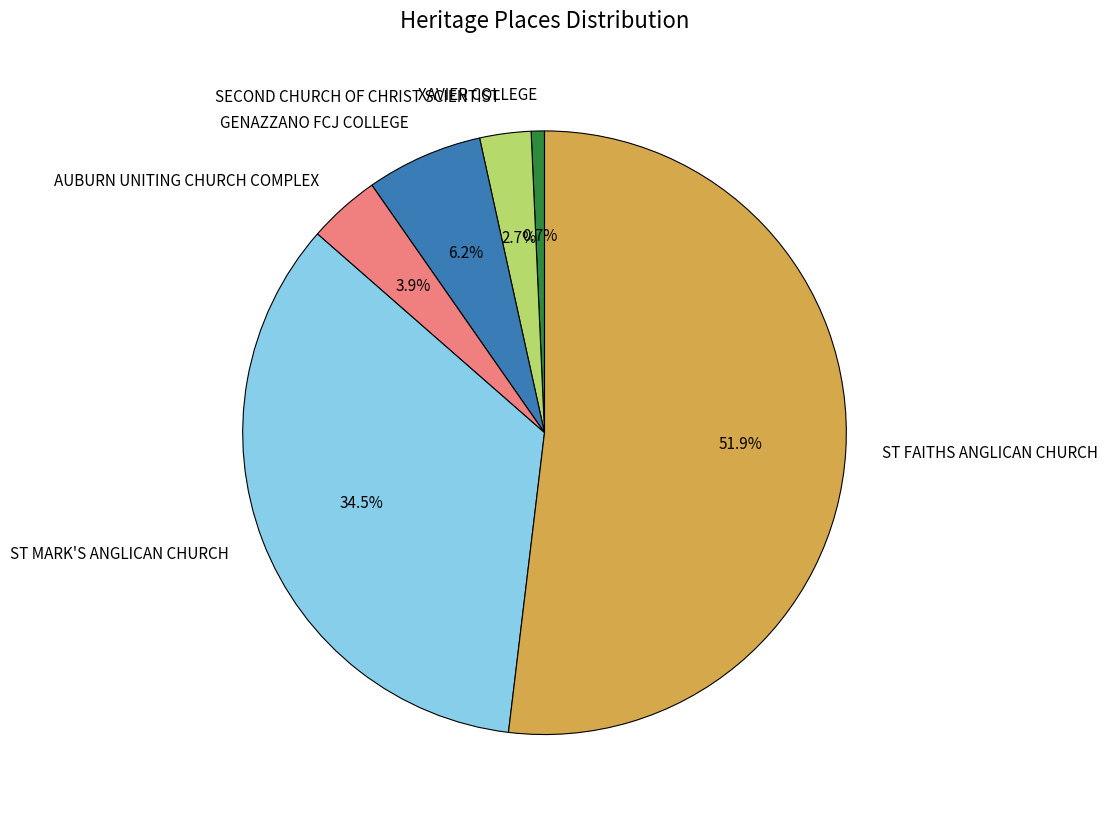

What percentage is the GENAZZANO FCJ COLLEGE slice, to the nearest percent?

6%